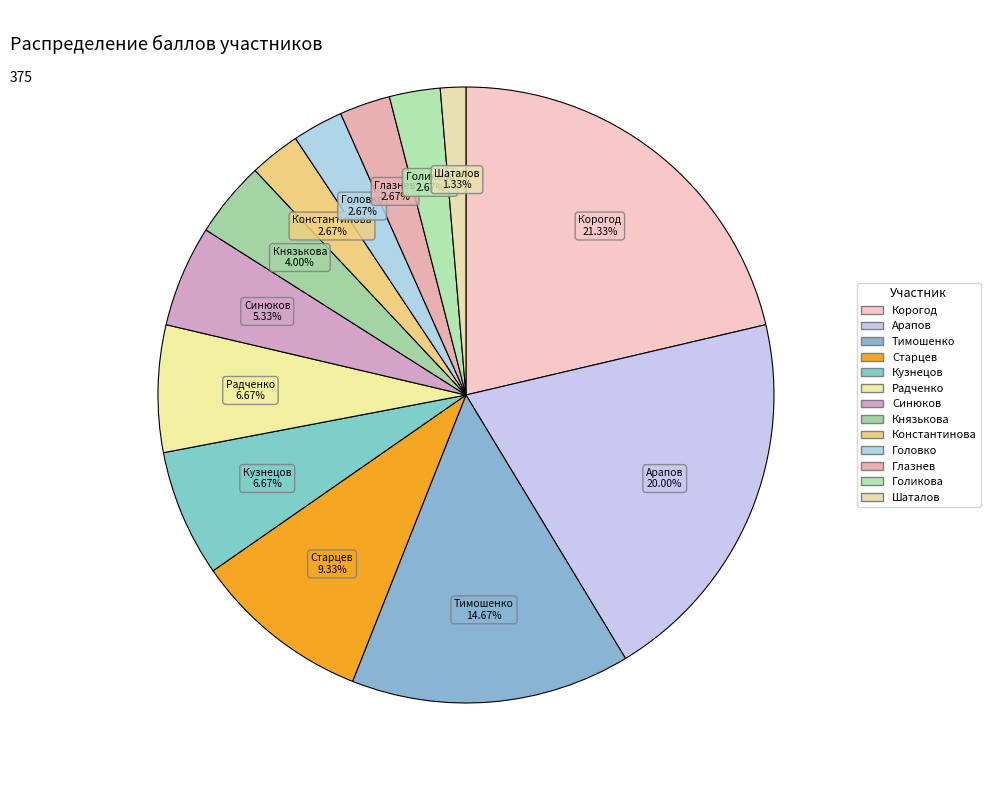

Is there a majority slice in this chart?

No